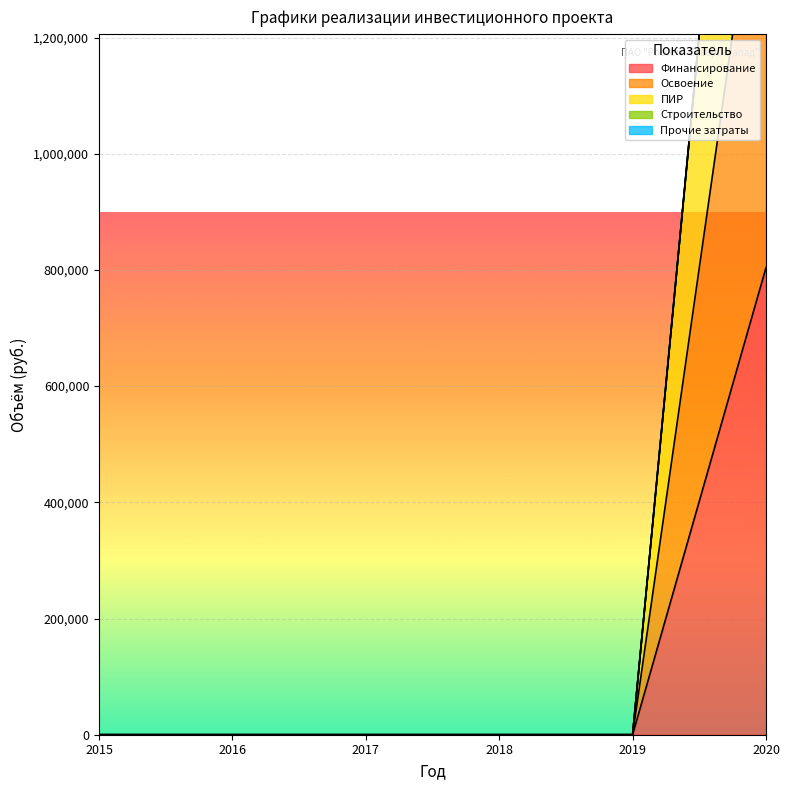

True or false: Освоение and ПИР cross at least once.

False